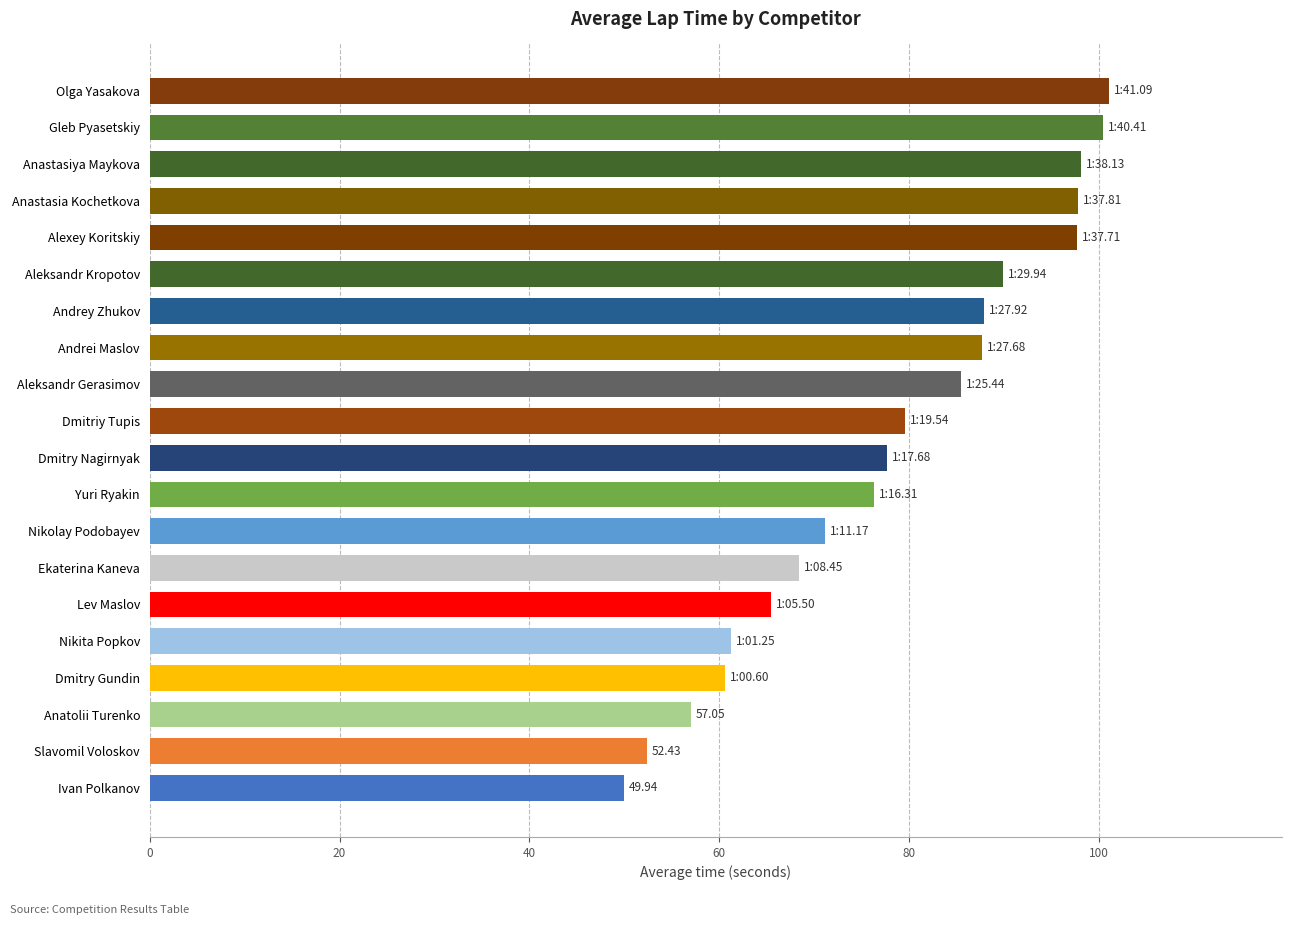

What is the label of the 6th bar from the top?

Aleksandr Kropotov